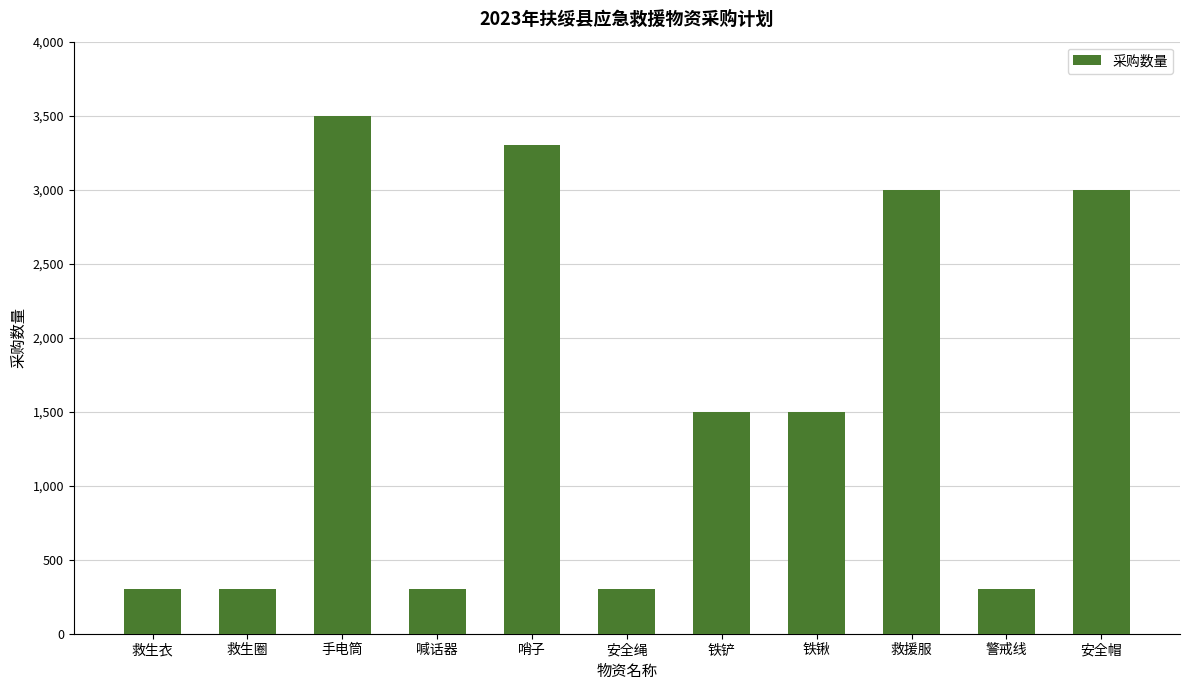

How many values are below 1500?

5